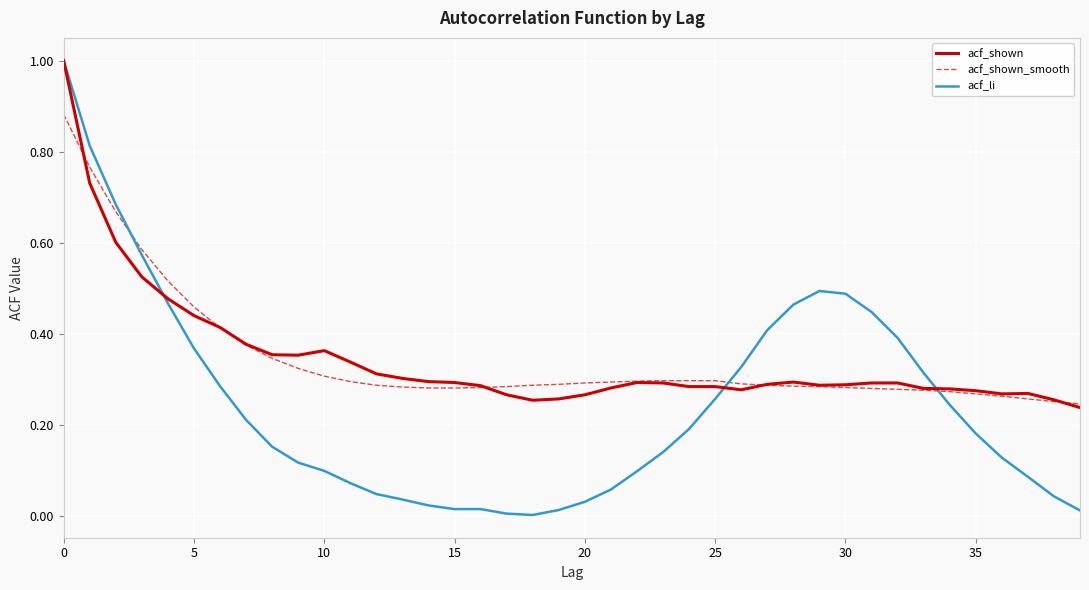

Is this an area chart (filled region under the line)?

No